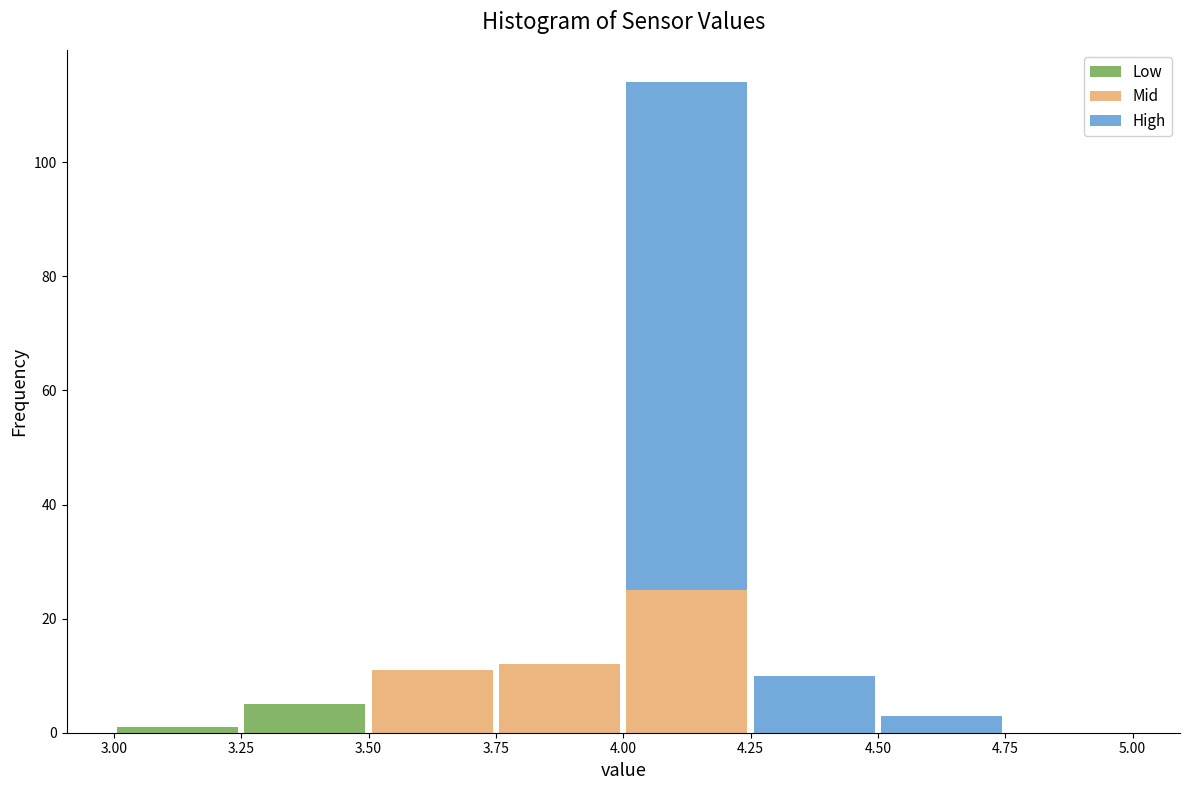

Reading left to right, transcribe this chart: for each stacked bar, give the range it covers on the x-axis and its total height. The values are not printed on the chart, so give them approximately, as read against the axis.

3.00 to 3.25: under 2
3.25 to 3.50: 6
3.50 to 3.75: 12
3.75 to 4.00: 12
4.00 to 4.25: 114
4.25 to 4.50: 10
4.50 to 4.75: 4
4.75 to 5.00: 0